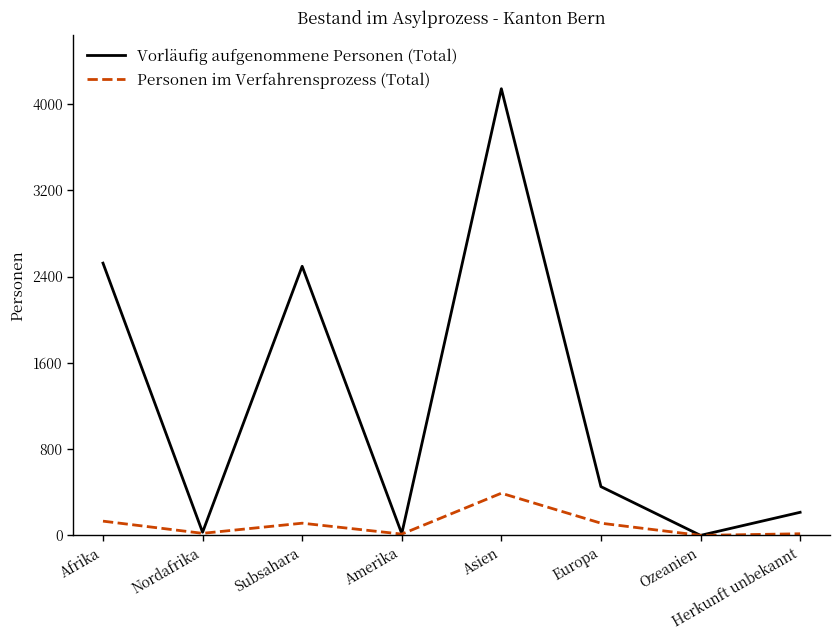

Which series has the widest spread of values?

Vorläufig aufgenommene Personen (Total)